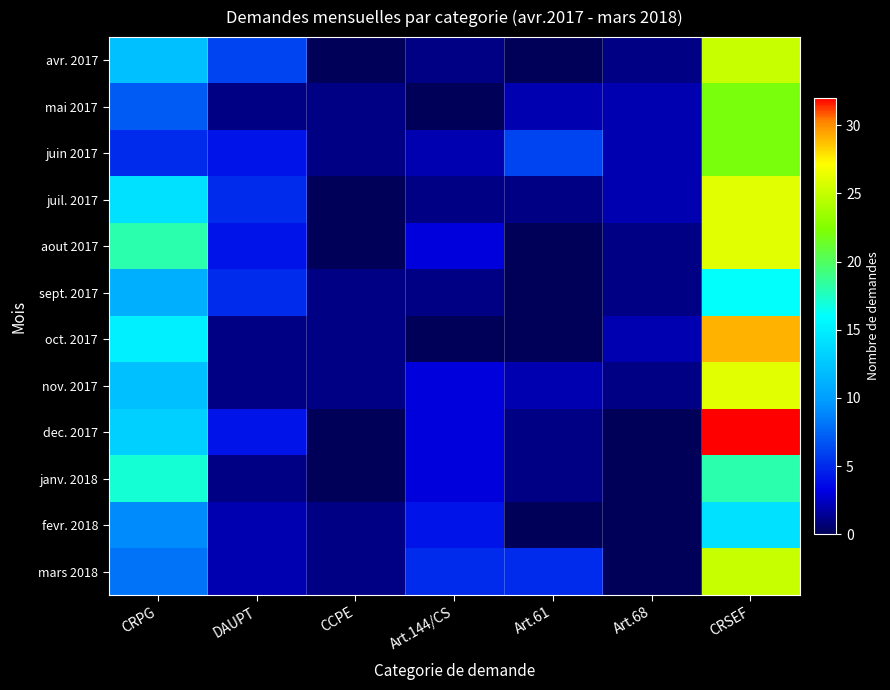

Which series has the largest total across all categories?

dec. 2017